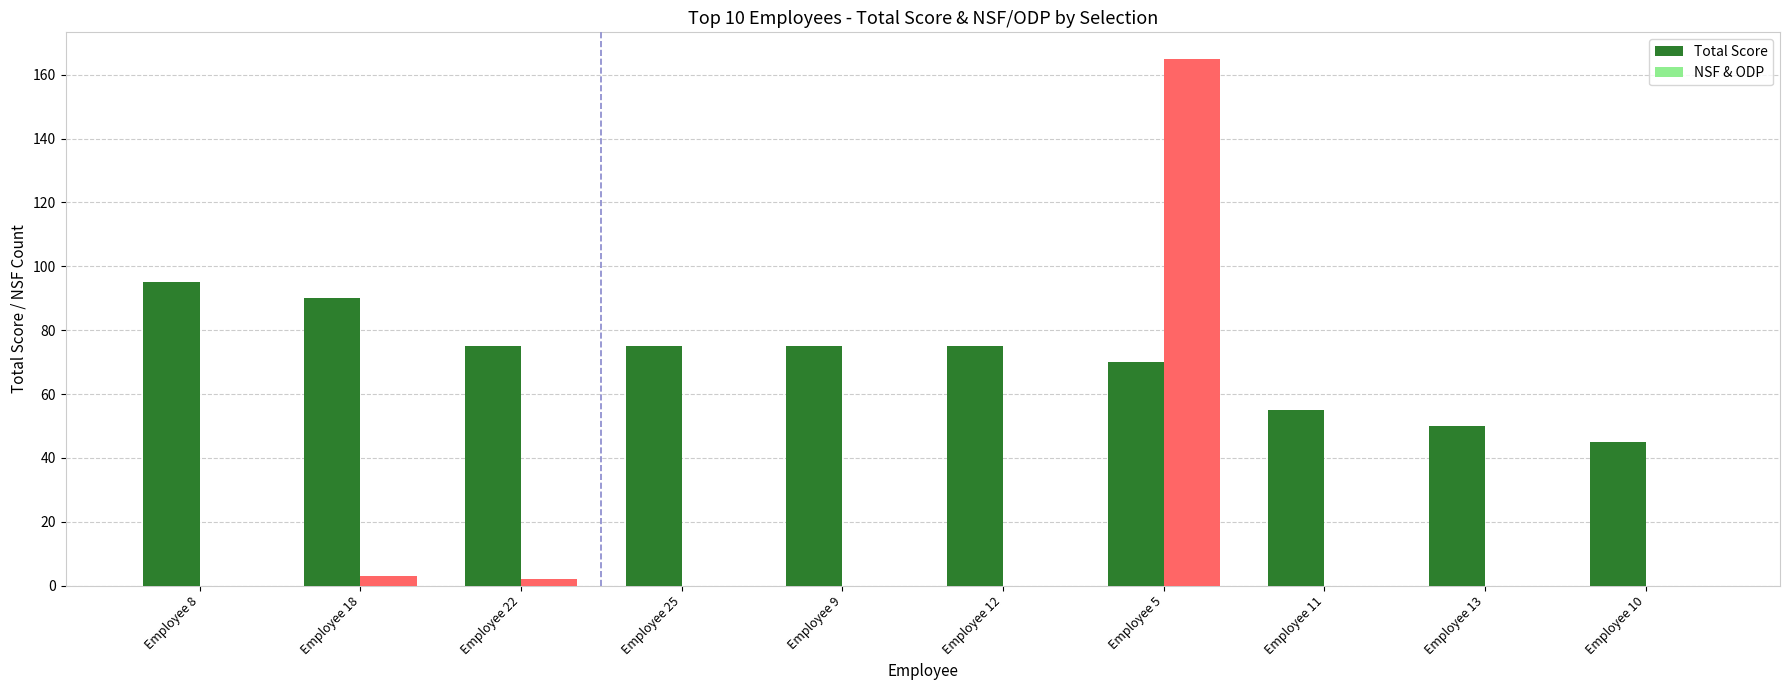

True or false: NSF & ODP has a value of 0 at Employee 9.

True